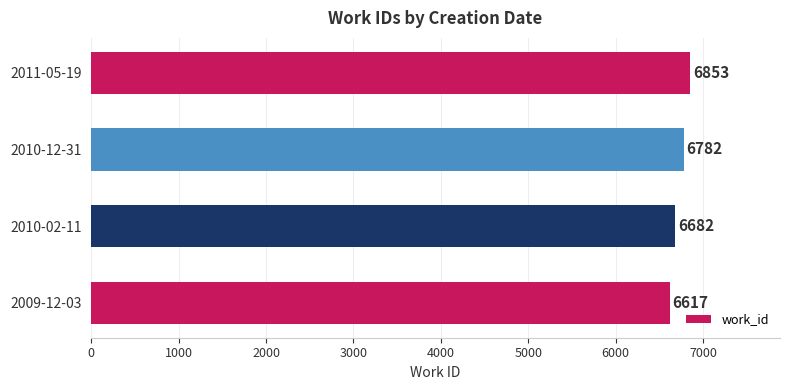

What is the minimum value shown in the chart?

6617